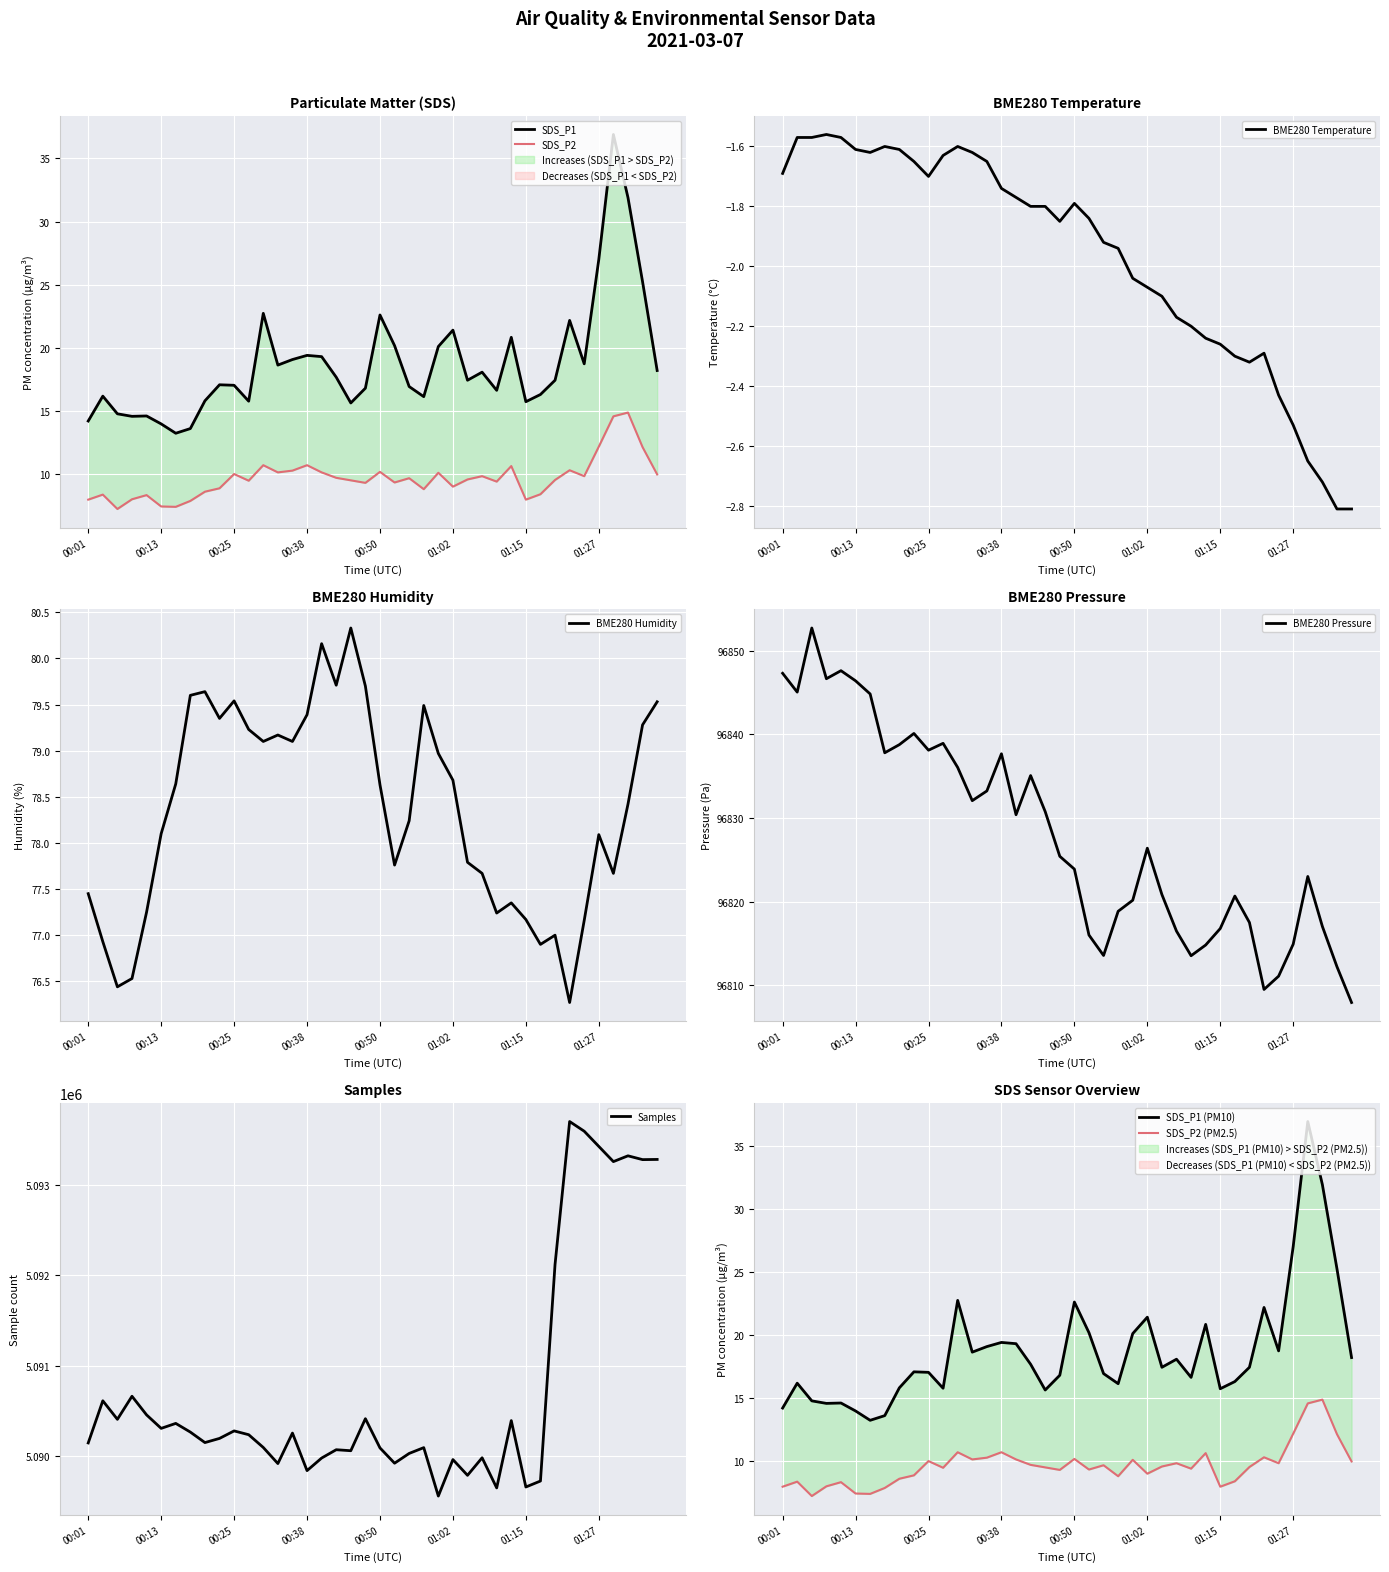

What is the difference between the BME280_pressure values at 01:07 and 01:34?

4.2